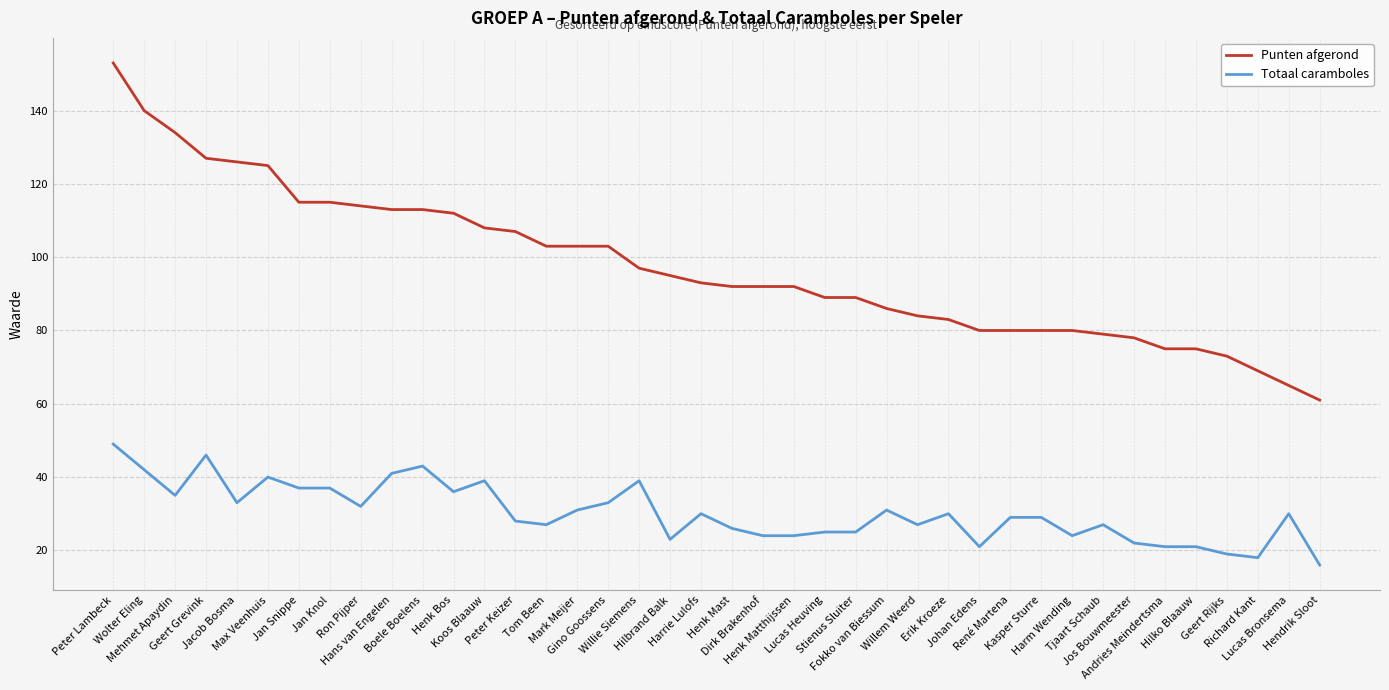

Is the value of Totaal caramboles at Harm Wending greater than the value of Punten afgerond at Boele Boelens?

No